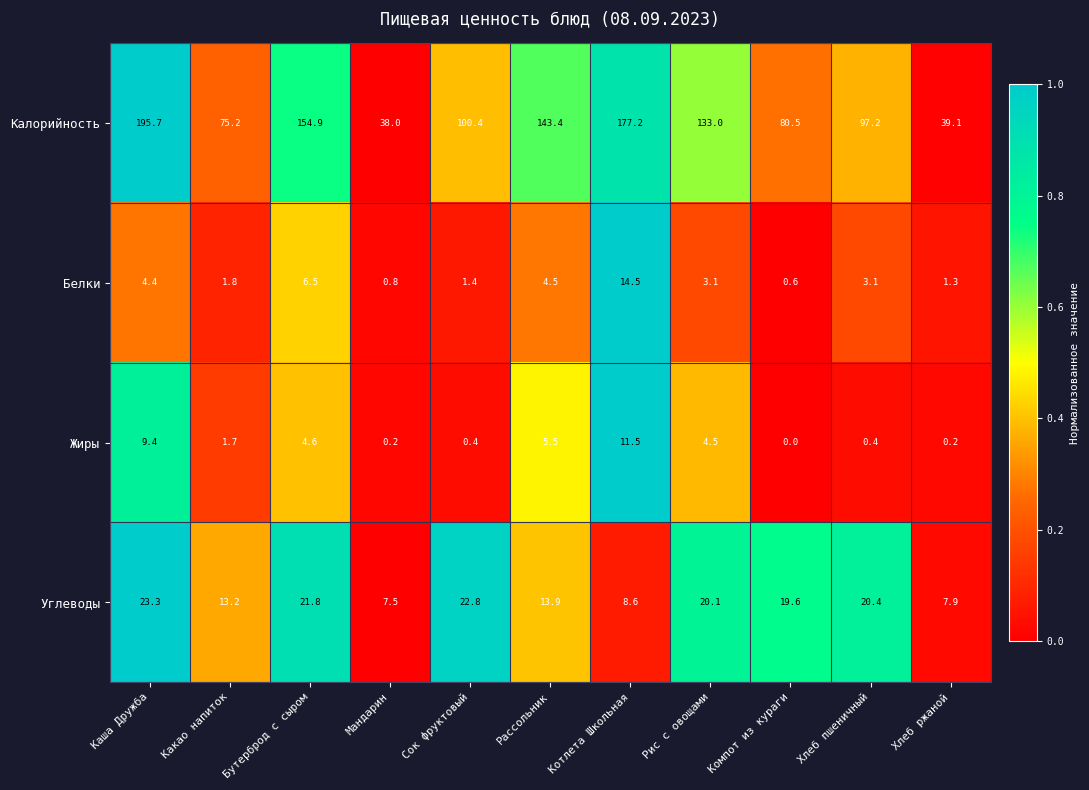

List the series in order of their peak value, lowest first.

Жиры, Белки, Углеводы, Калорийность